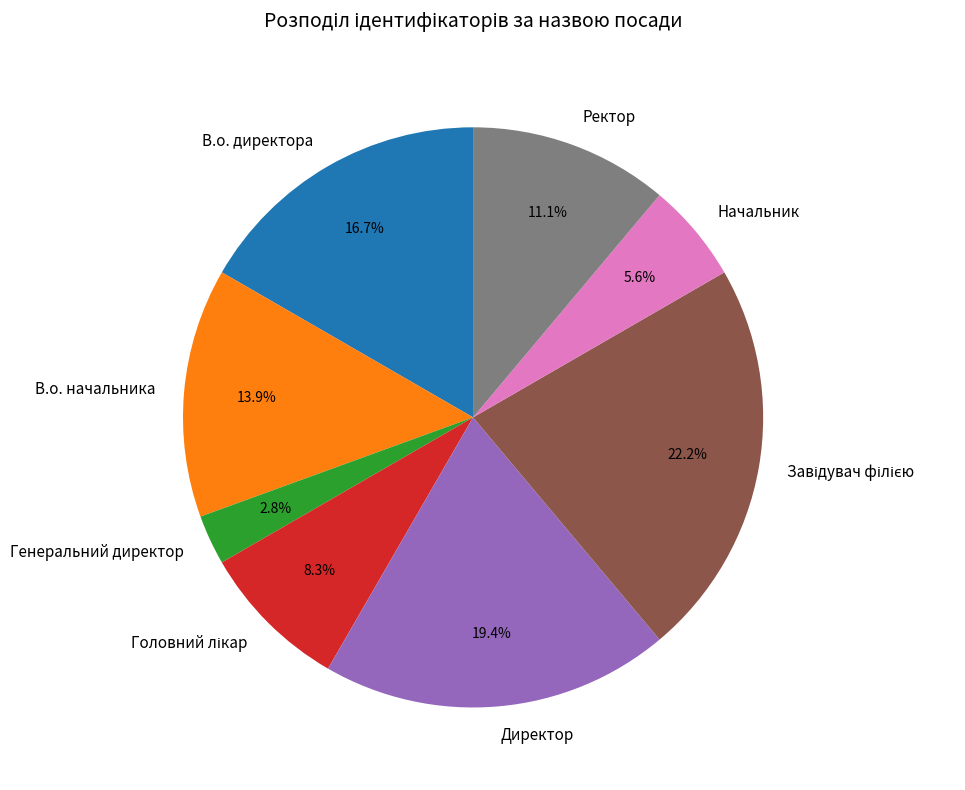

What portion of the pie excludes В.о. начальника?

86.1%